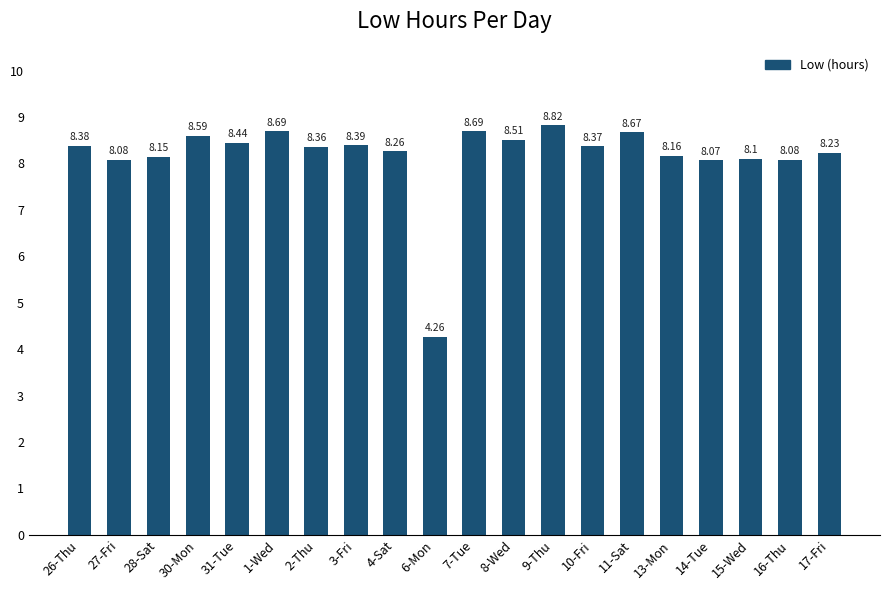

What value does the data have at 26-Thu?

8.4